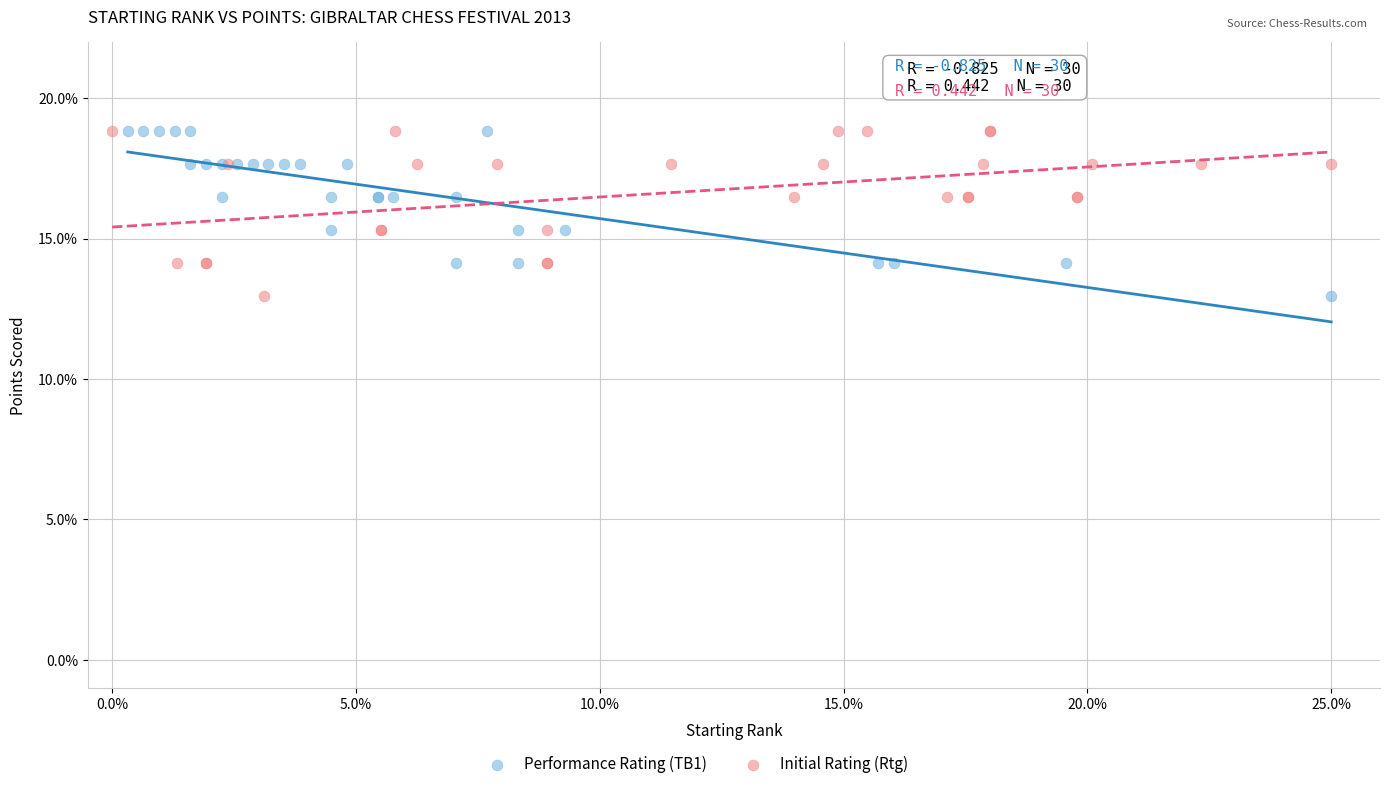

What are all the series names shown in the legend?

Performance Rating (TB1), Initial Rating (Rtg)